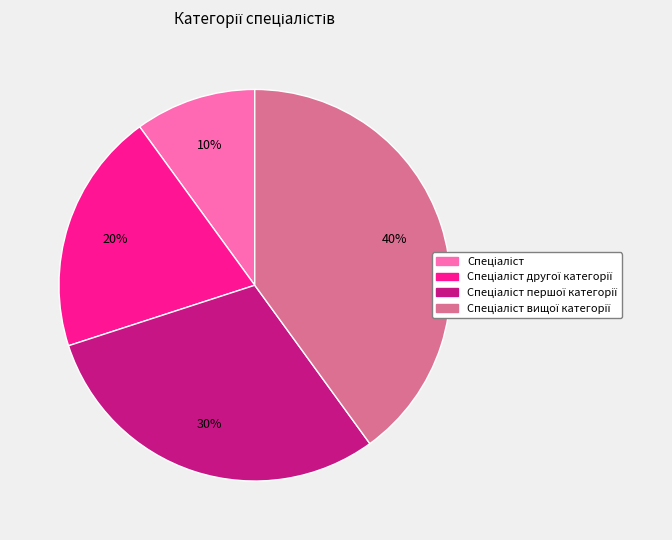

To the nearest percent, what is the difference between the largest and smallest slice percentages?

30%